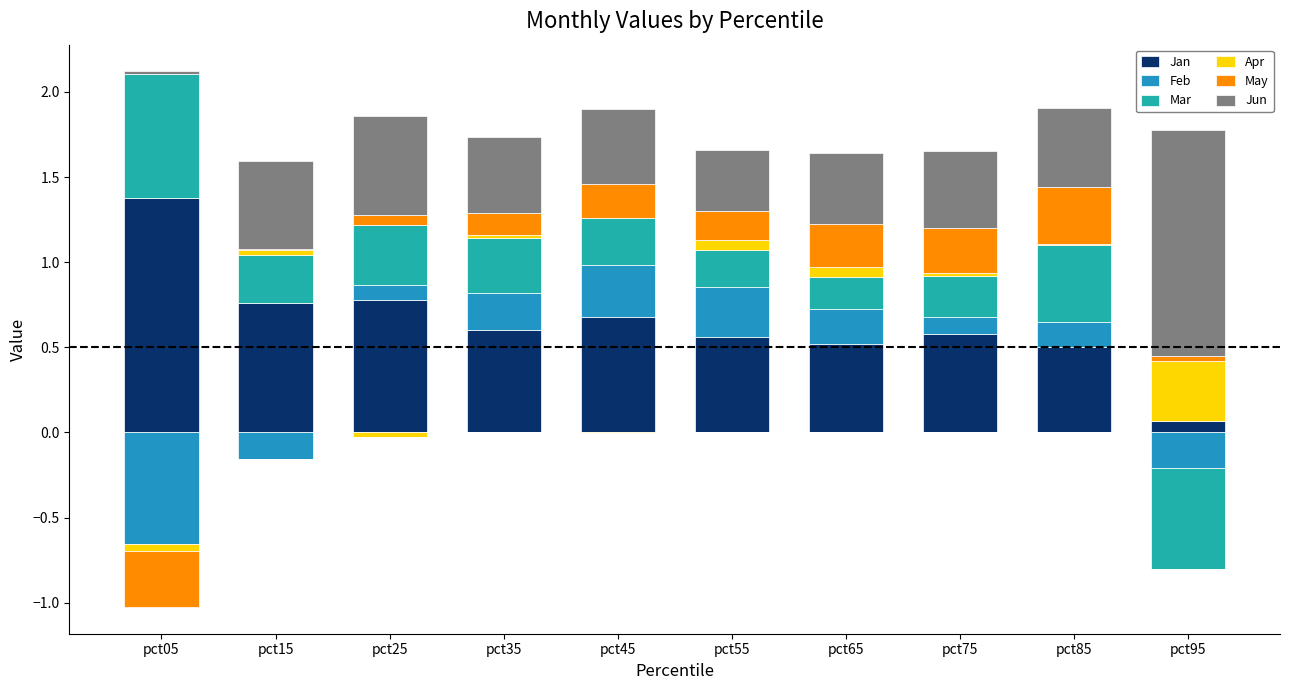

What is the difference between the Jan values at pct05 and pct95?

1.3